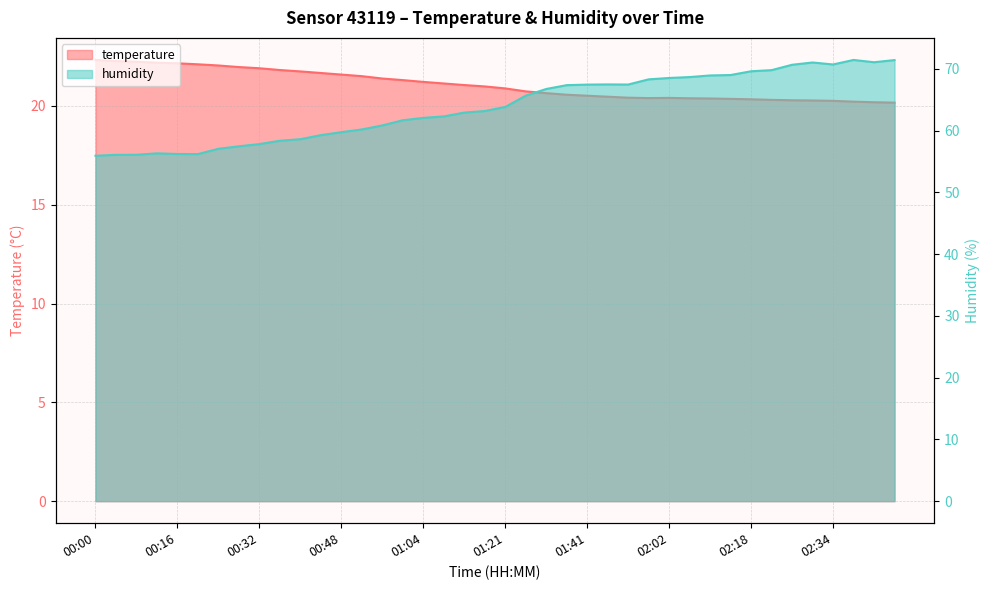

What are all the series names shown in the legend?

temperature, humidity